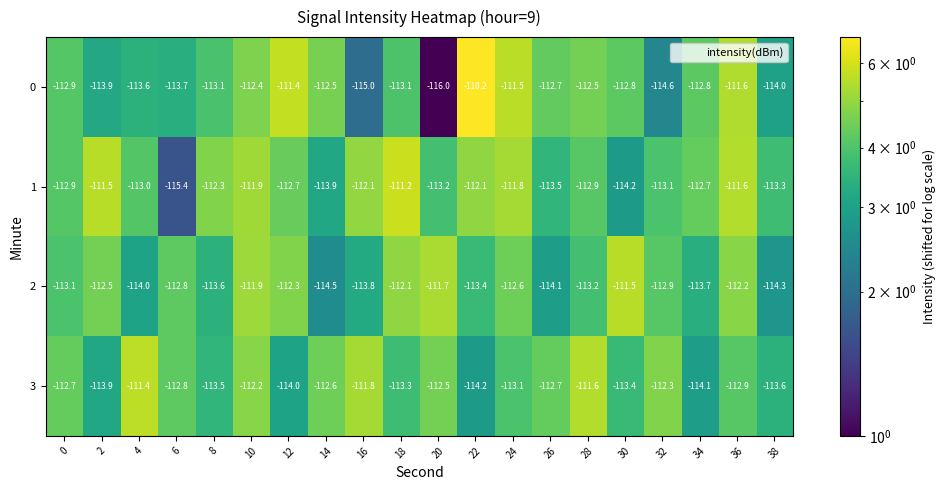

Which series changed the most between 10 and 26?

2